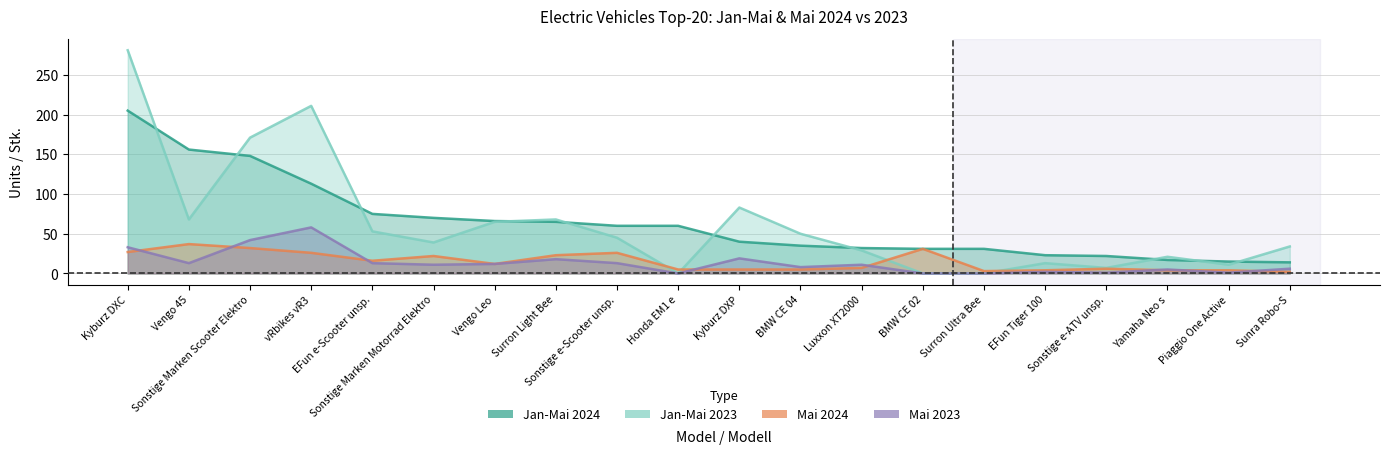

How many positive values does the Jan-Mai 2023 series have?

17